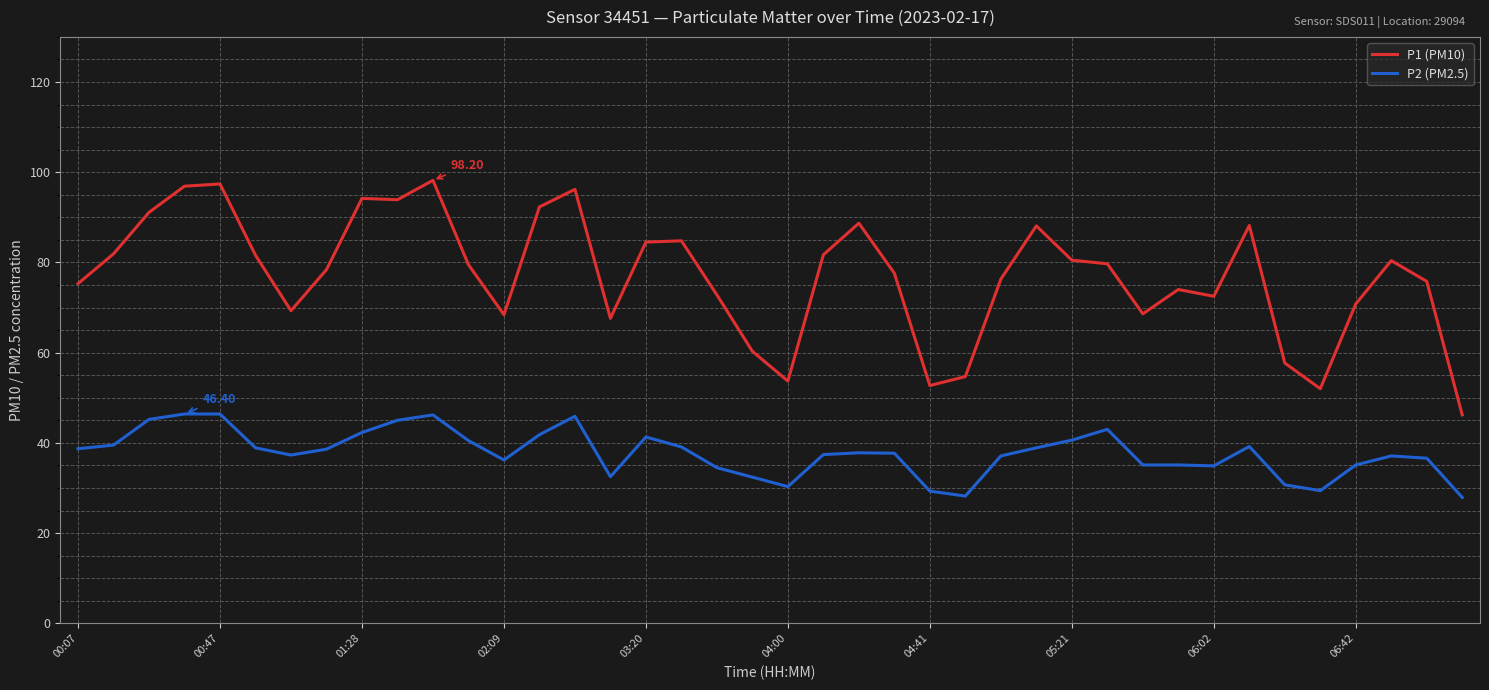

True or false: P1 (PM10) and P2 (PM2.5) intersect in this chart.

False